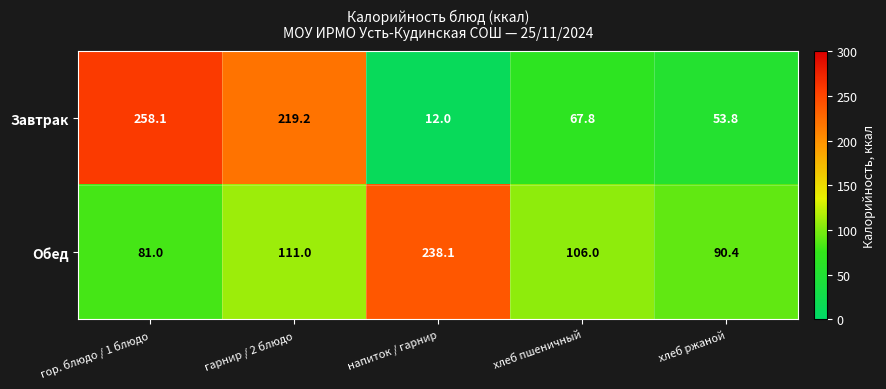

What is the sum of all Обед values?

626.5